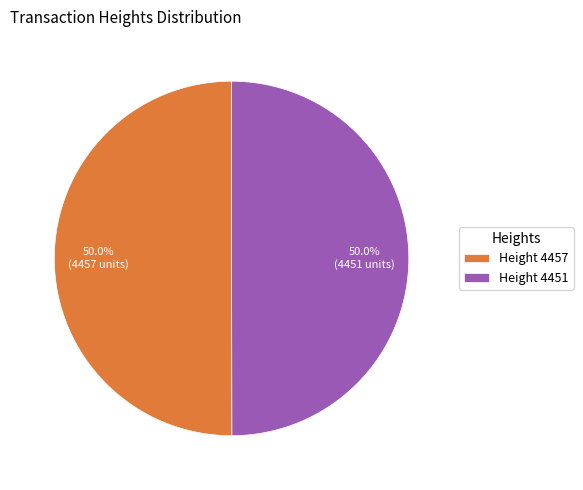

What is the ratio of the value at Height 4457 to the value at Height 4451?

1.0